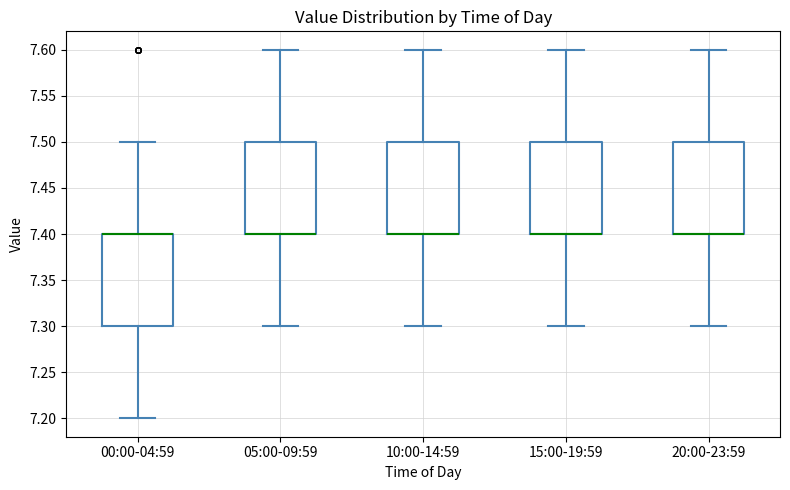

Where is the upper edge of the box for 20:00-23:59 on the y-axis? The values are not printed on the chart, so give them approximately, as read against the axis.

7.5